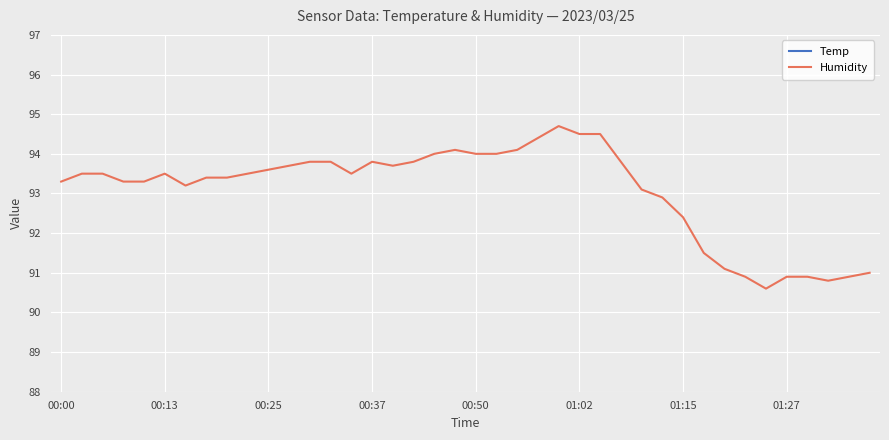

What is the average value of the Humidity series?

93.1